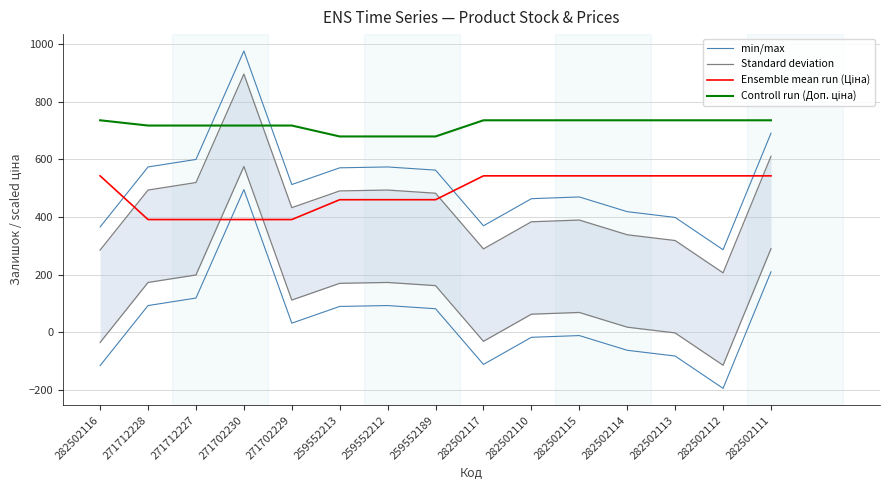

What is the highest value of the min/max series?

975.2